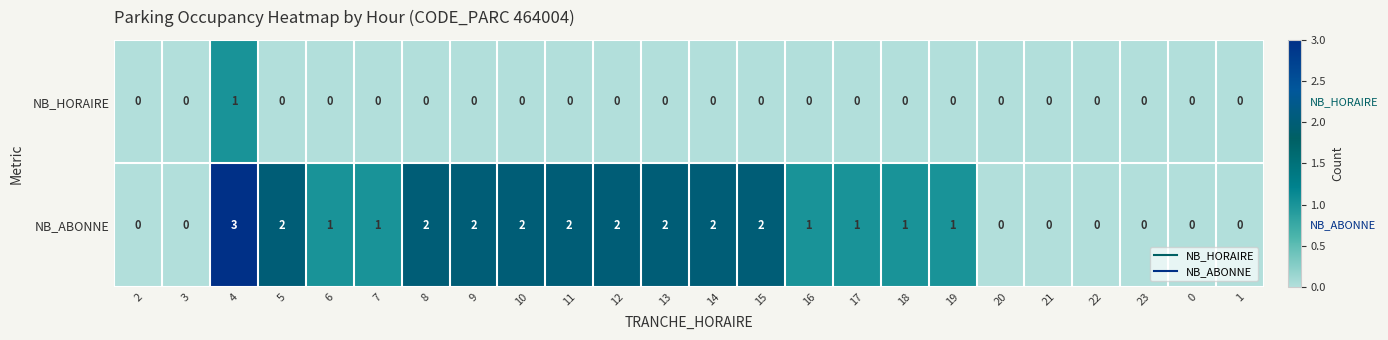

At which category is the sum across all series the highest?

4